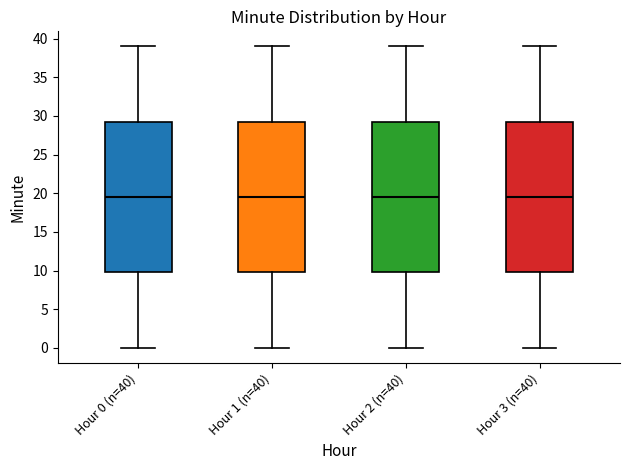

Where does the median line of the box for Hour 3 (n=40) sit on the y-axis? The values are not printed on the chart, so give them approximately, as read against the axis.

19.5